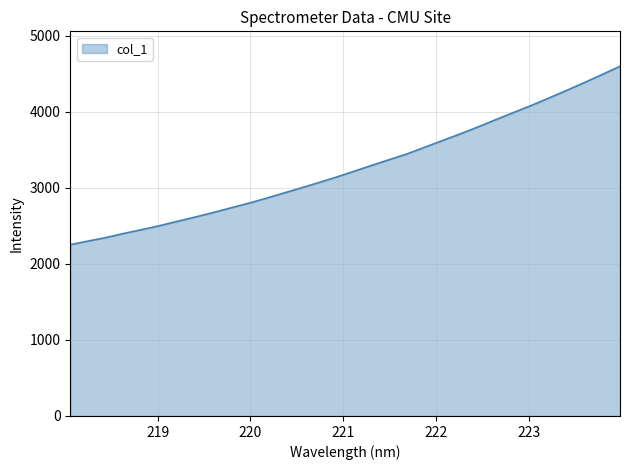

What is the minimum value shown in the chart?

2254.3